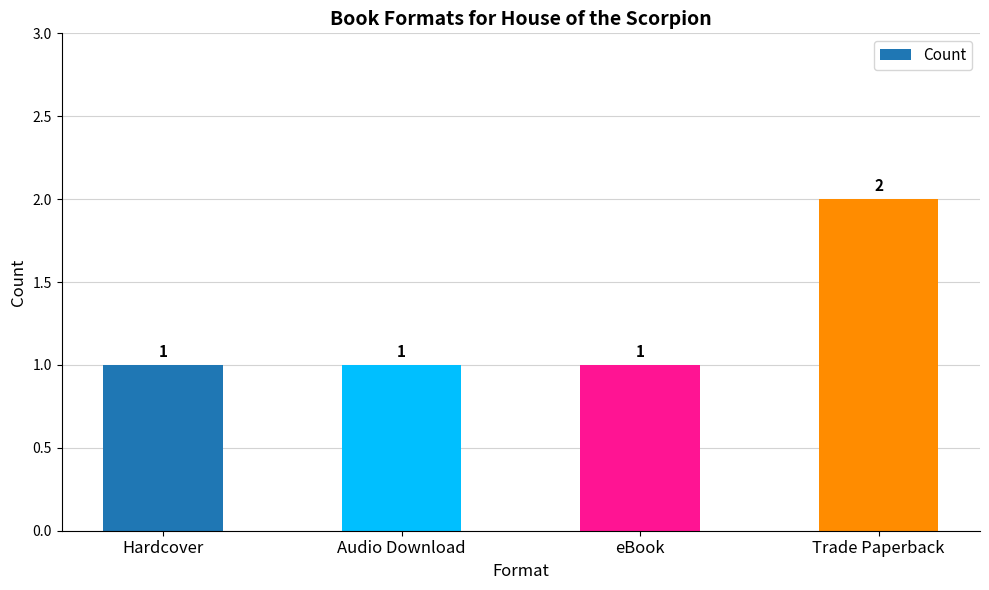

What is the ratio of the value at Trade Paperback to the value at eBook?

2.0